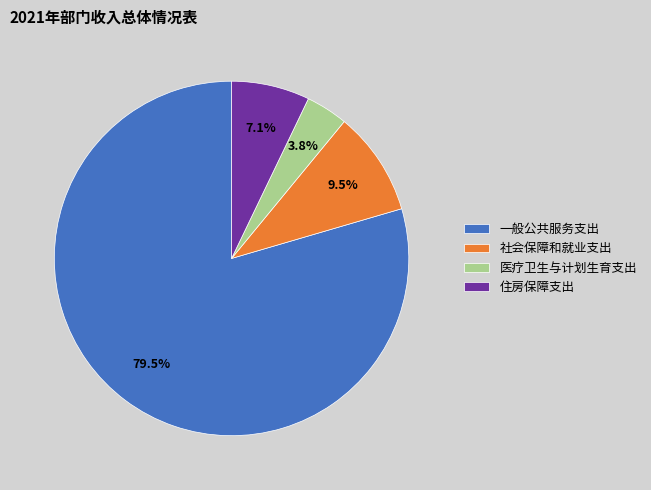

To the nearest percent, what is the average slice percentage?

25%